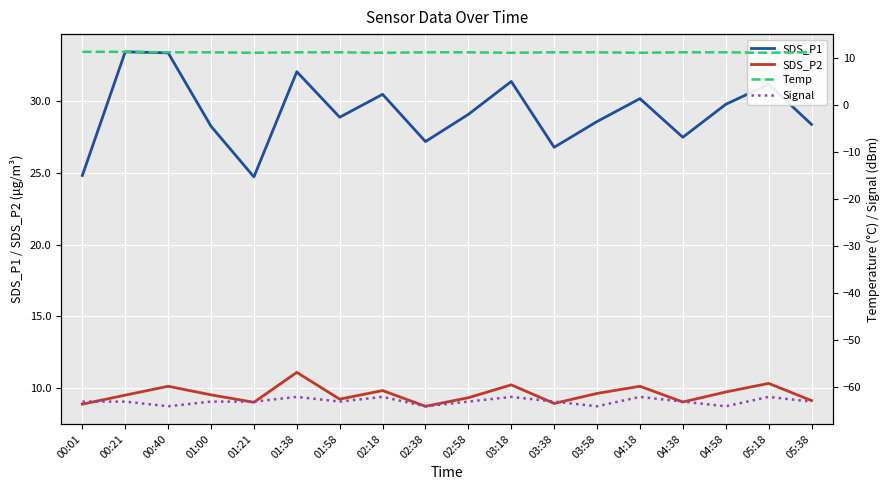

What position from the left is 02:38?

9